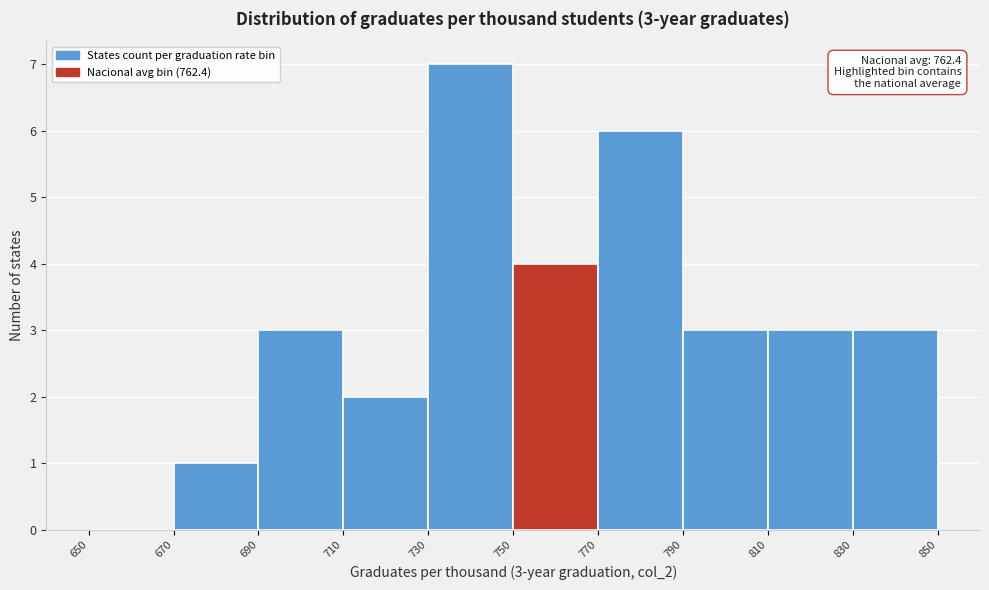

Which range on the x-axis has the tallest bar?

730 to 750